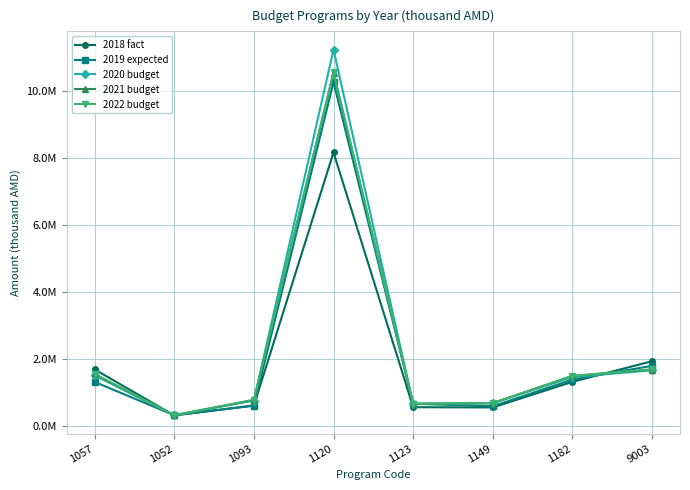

Rank the categories by 2021 budget value from highest to lowest.

1120, 9003, 1057, 1182, 1093, 1149, 1123, 1052